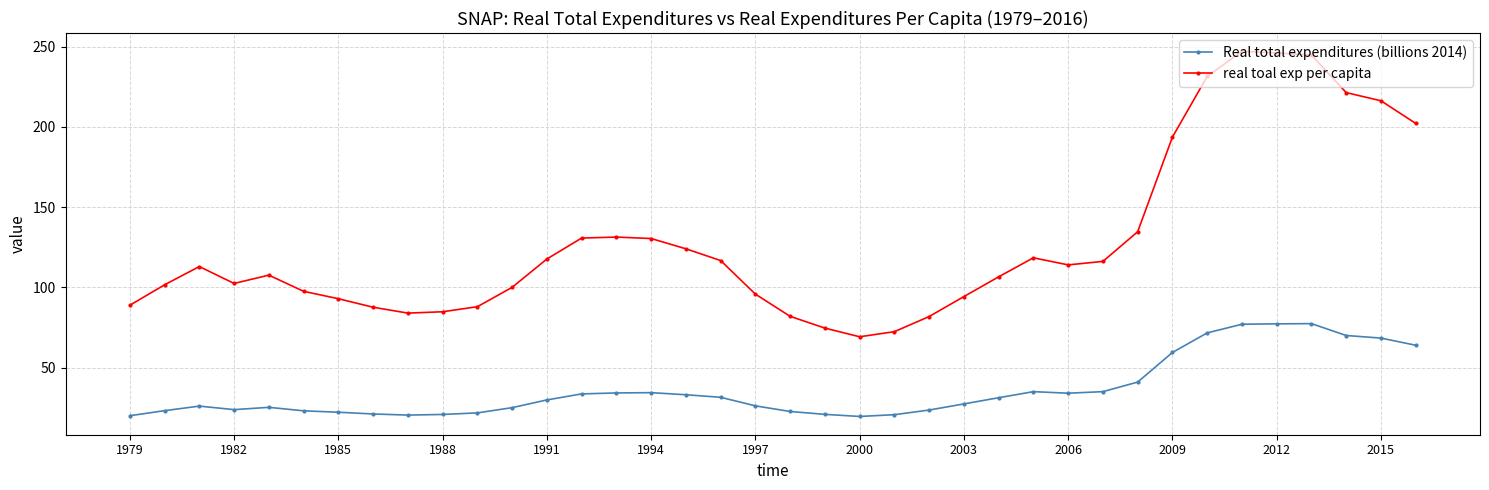

What is the average value of the Real total expenditures (billions 2014) series?

36.1